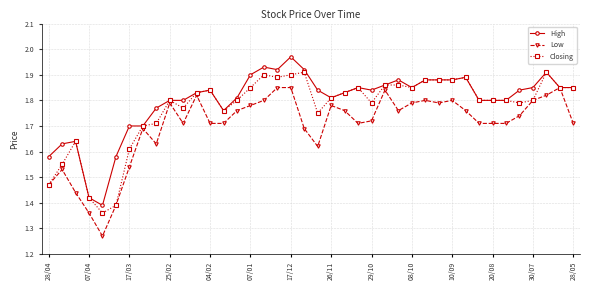

What is the difference between the maximum and minimum values in the Low series?

0.6